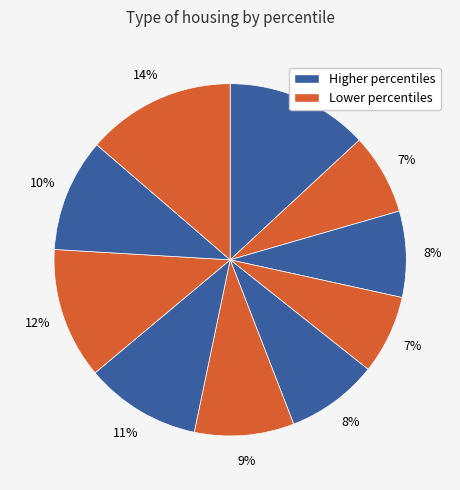

How many slices are in this pie chart?

10